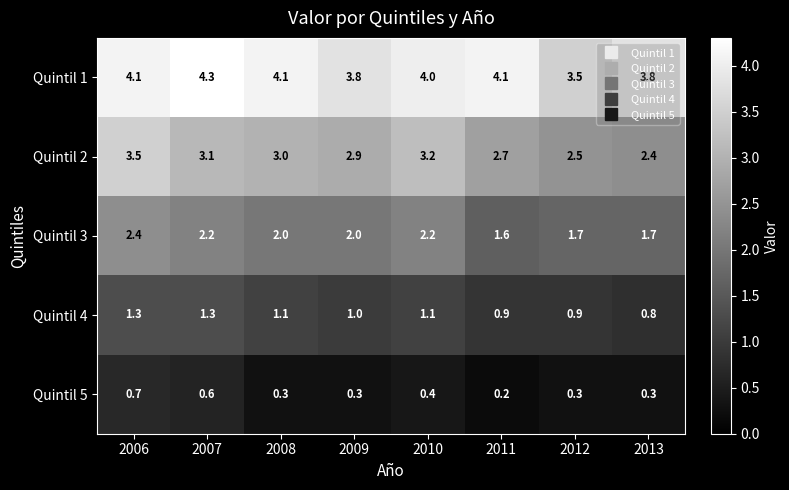

Rank the series by their average value, from highest to lowest.

Quintil 1, Quintil 2, Quintil 3, Quintil 4, Quintil 5